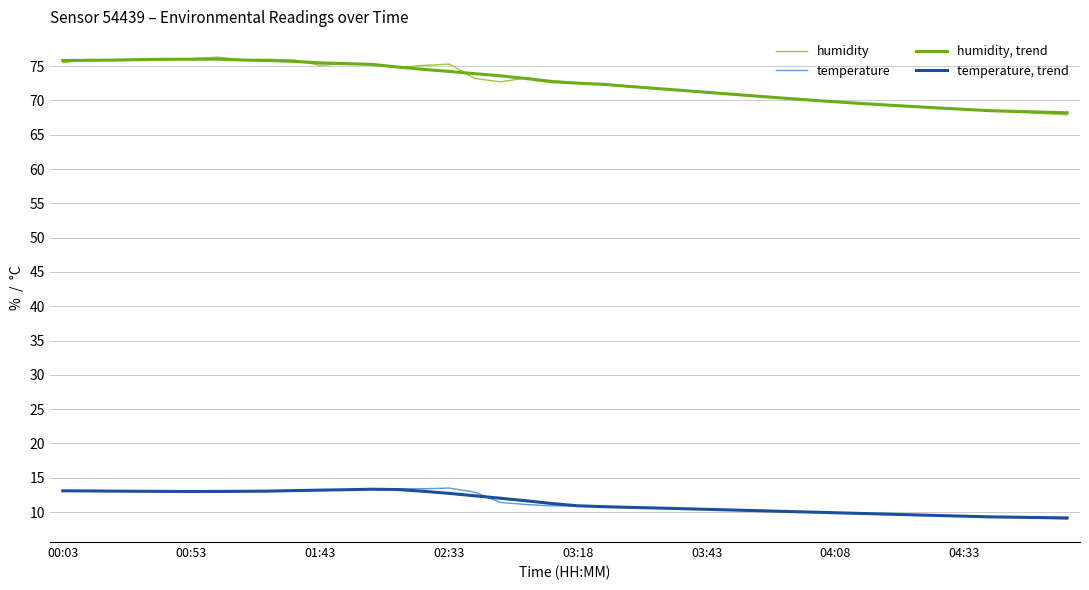

What is the greatest value displayed?

76.3